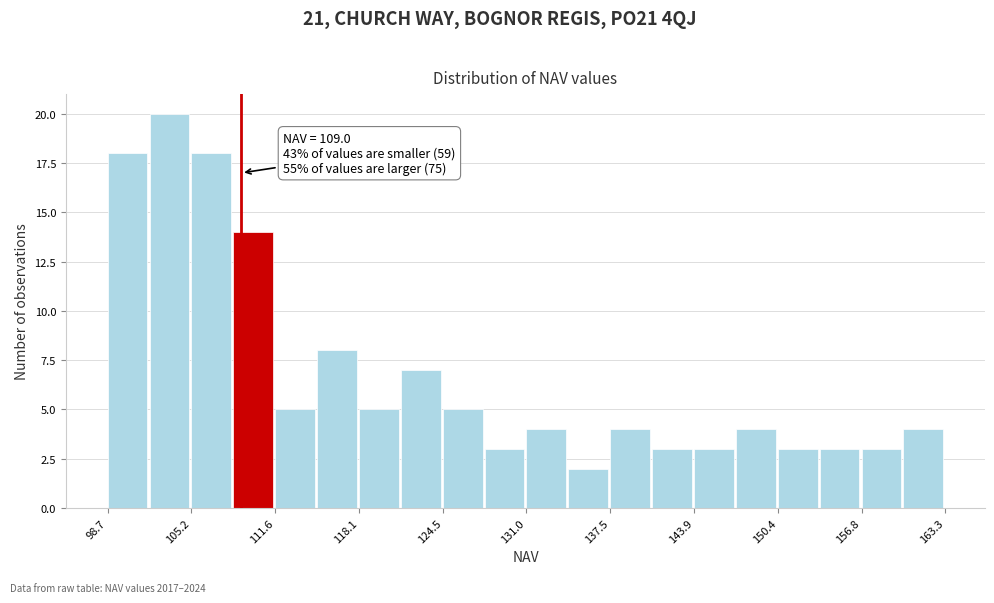

Around what value on the x-axis is the tallest bar? Give the approximate position of its centre, as read against the axis.

103